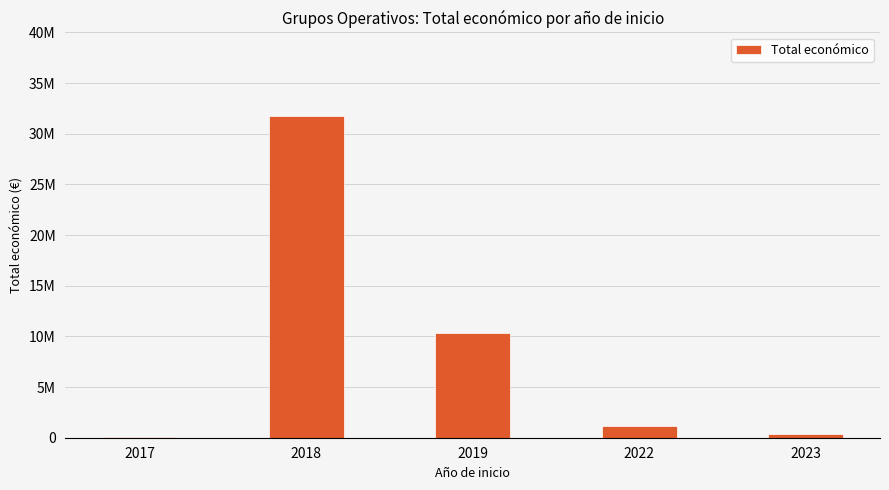

True or false: the data shows 31738859 at 2018.

True